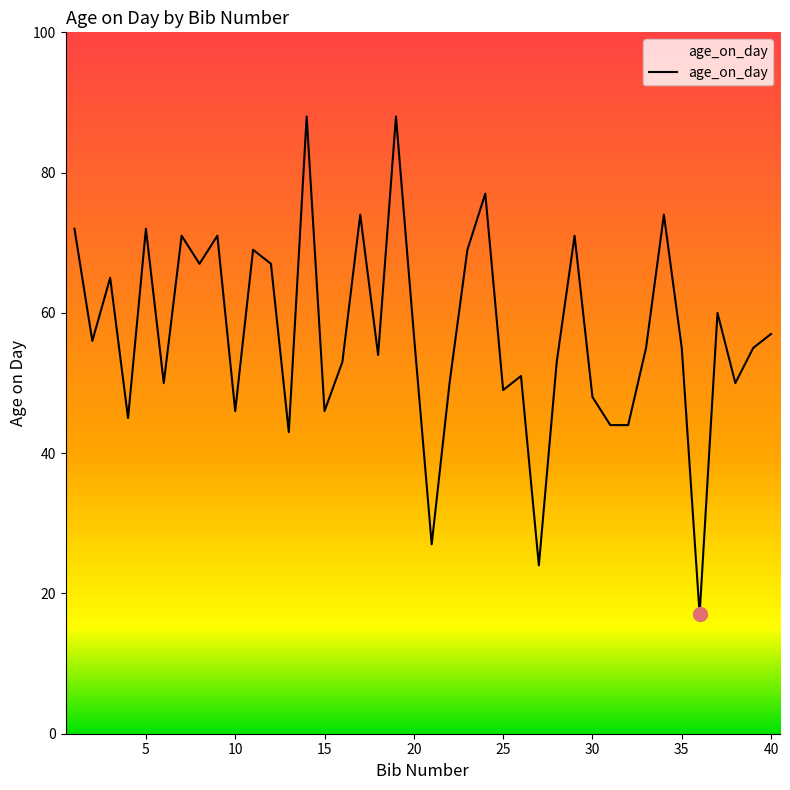

What is the greatest value displayed?

88